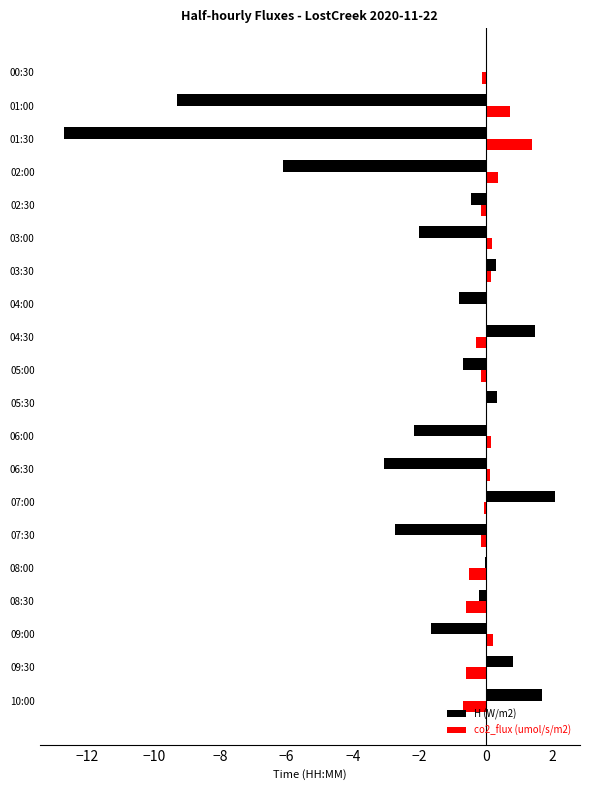

At which label does H (W/m2) reach its peak?

07:00